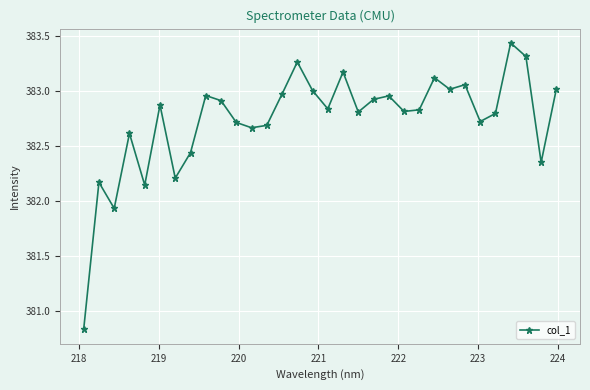

What is the sum of all values?

12247.5